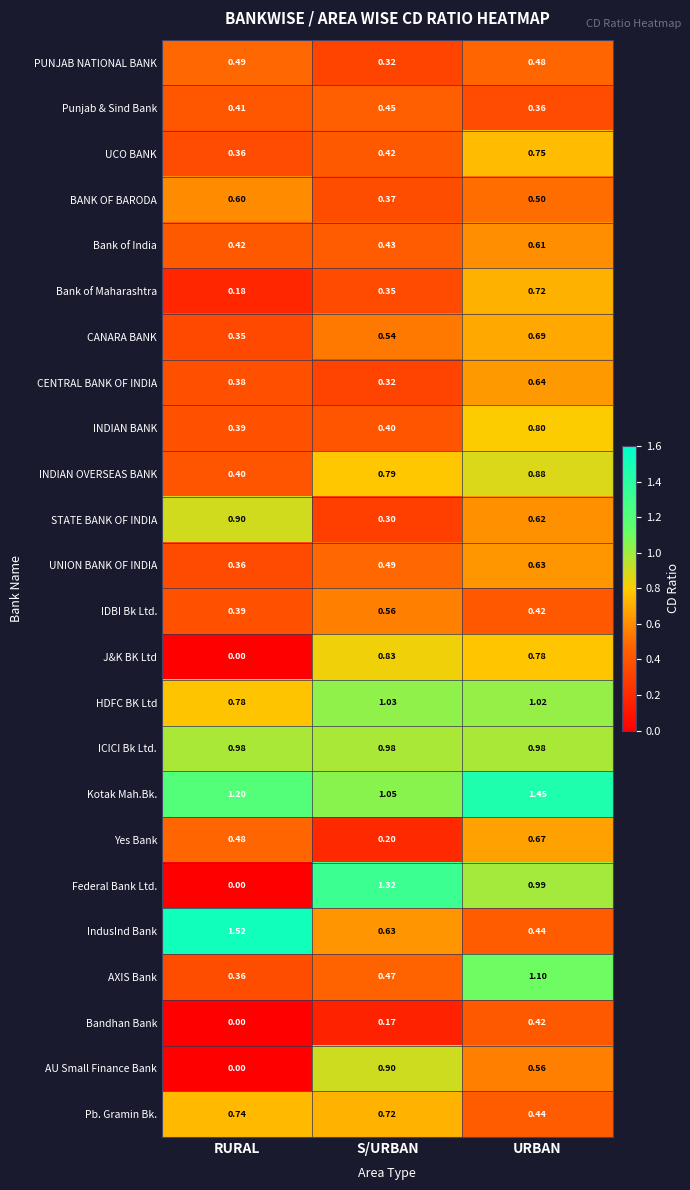

At which label is Pb. Gramin Bk. closest to 0?

URBAN